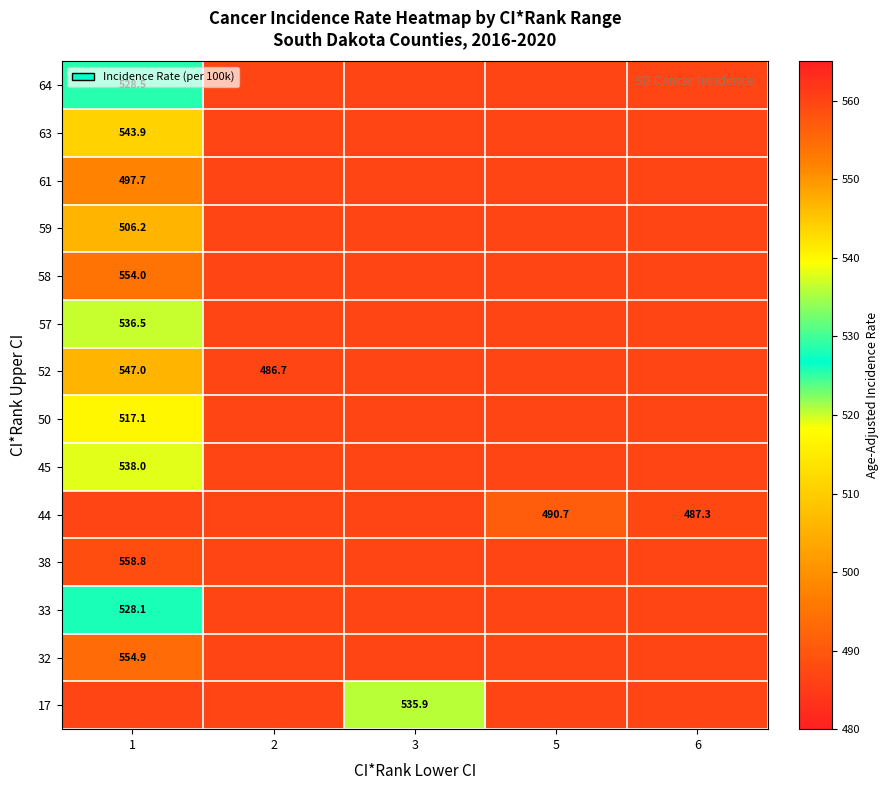

At which category is the sum across all series the highest?

1